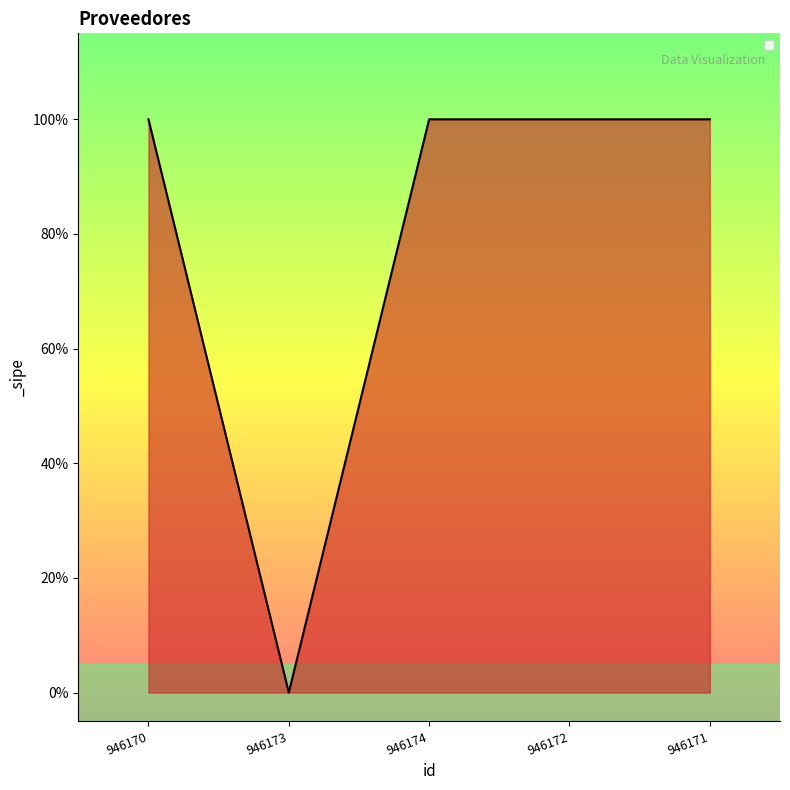

At which label is the value closest to 0?

946173